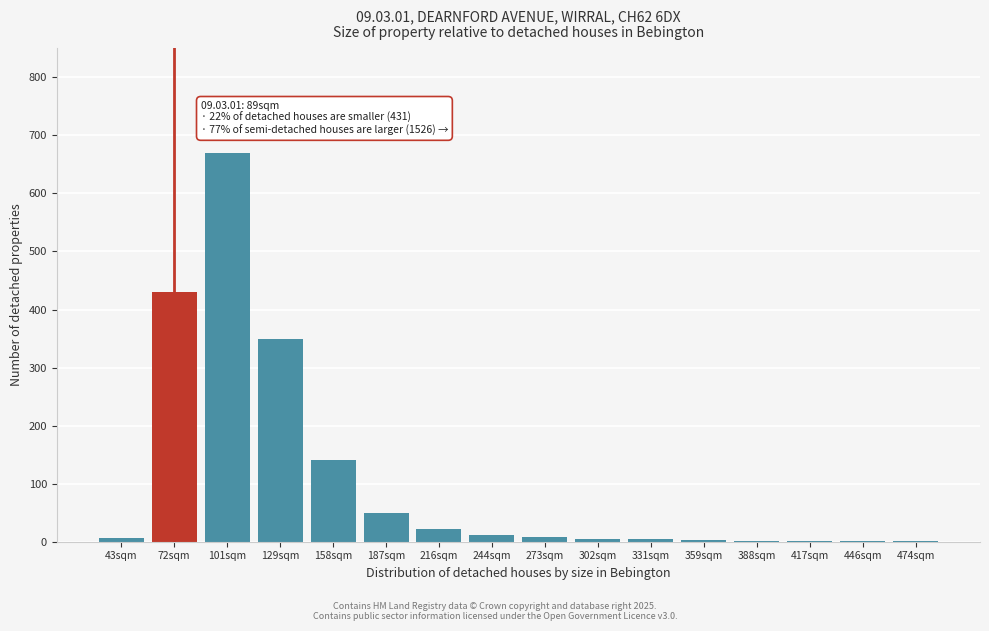

At which category does the chart reach its peak across all series?

101sqm